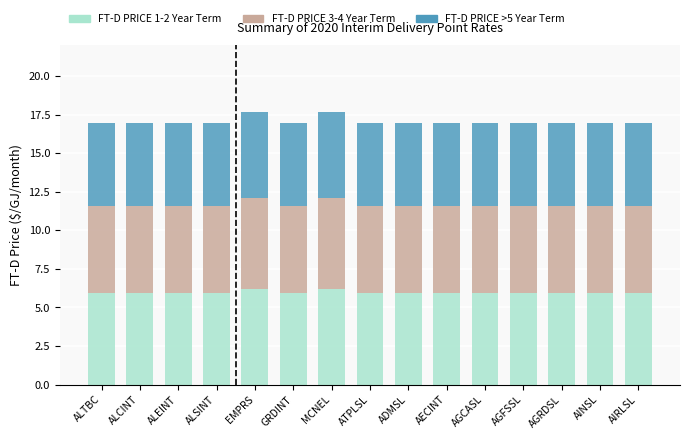

What is the sum of all FT-D PRICE 1-2 Year Term values?

89.8